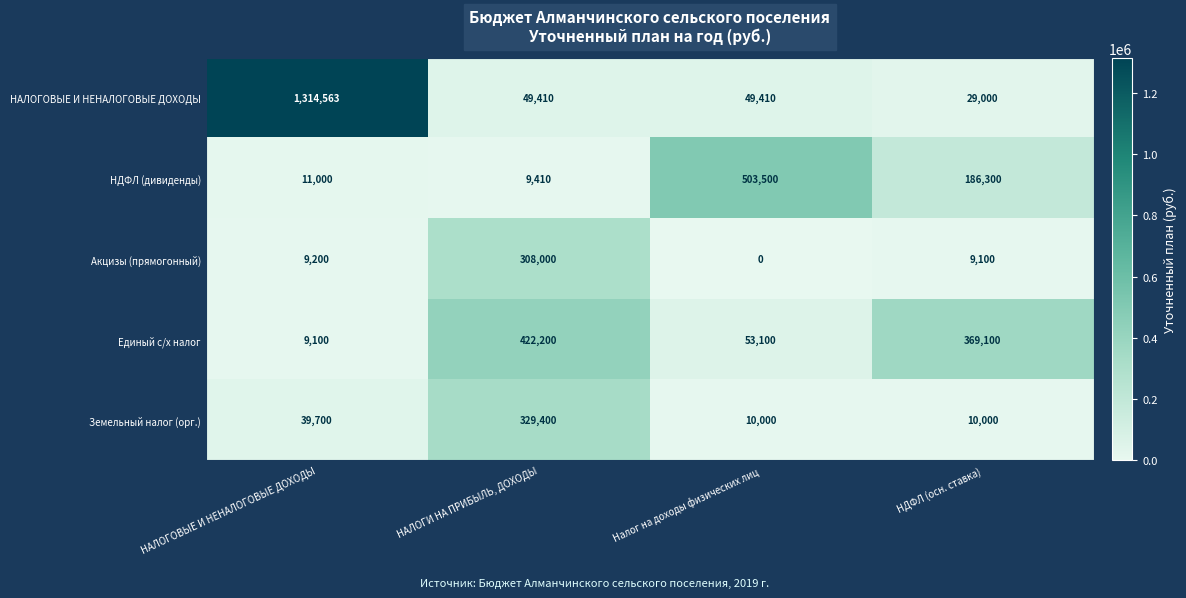

Where does the НАЛОГОВЫЕ И НЕНАЛОГОВЫЕ ДОХОДЫ series first go above 49410?

НАЛОГОВЫЕ И НЕНАЛОГОВЫЕ ДОХОДЫ